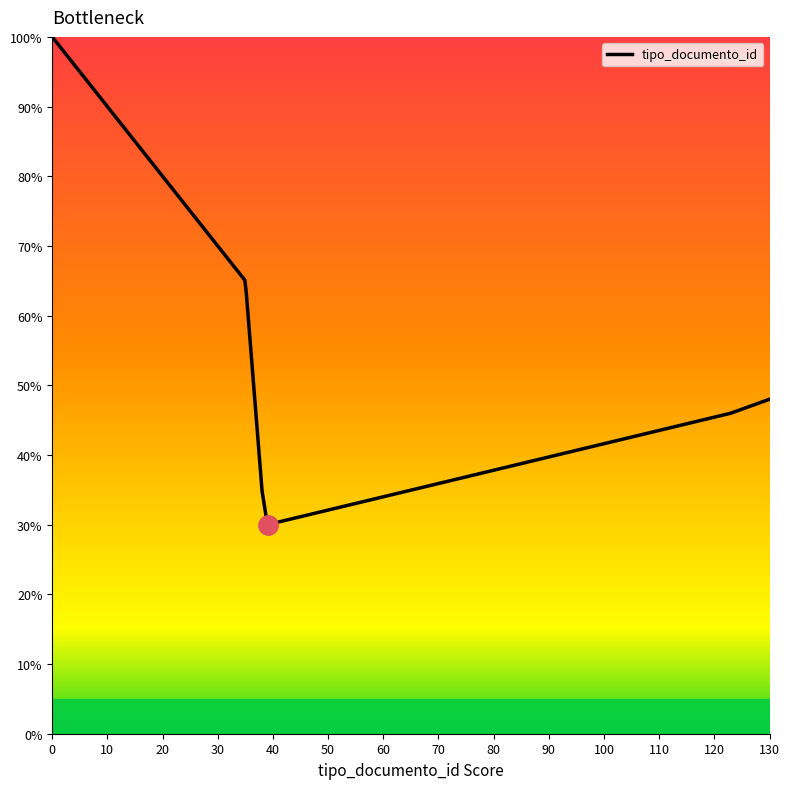

What is the minimum value shown in the chart?

30.0